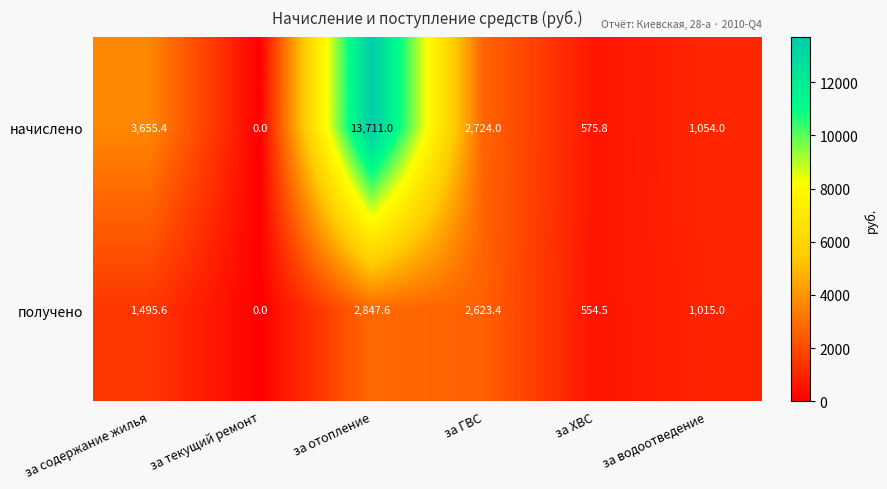

Which series changed the most between за содержание жилья and за отопление?

начислено